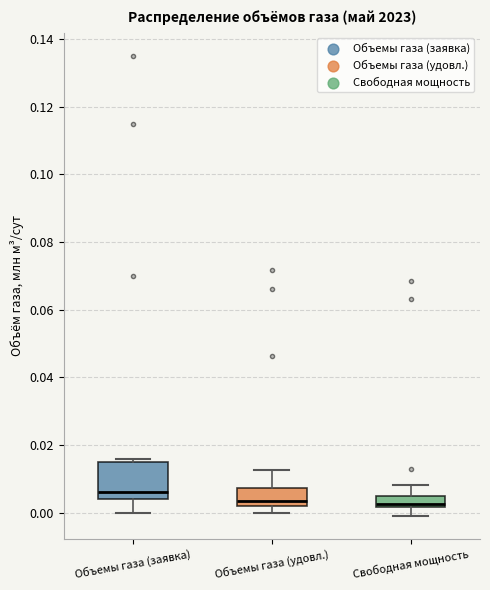

Reading left to right, transcribe this box plot: for each box, give where its median line is, the range the box spans, and where its two whiskers end, as read against the y-axis. The values are not printed on the chart, so give them approximately, as read against the axis.

Объемы газа (заявка): median 0.006, box 0.004 to 0.016, whiskers 0.000 to 0.016 (just above the box's upper edge)
Объемы газа (удовл.): median 0.004, box 0.002 to 0.008, whiskers 0.000 to 0.012
Свободная мощность: median 0.002 (just above the box's lower edge), box 0.002 to 0.006, whiskers 0.000 to 0.008